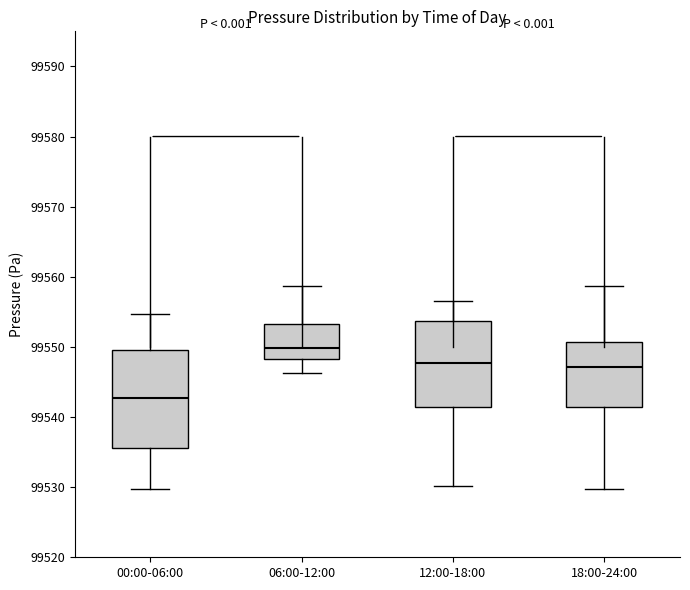

Which box is the tallest, from its lower edge to its upper edge?

00:00-06:00